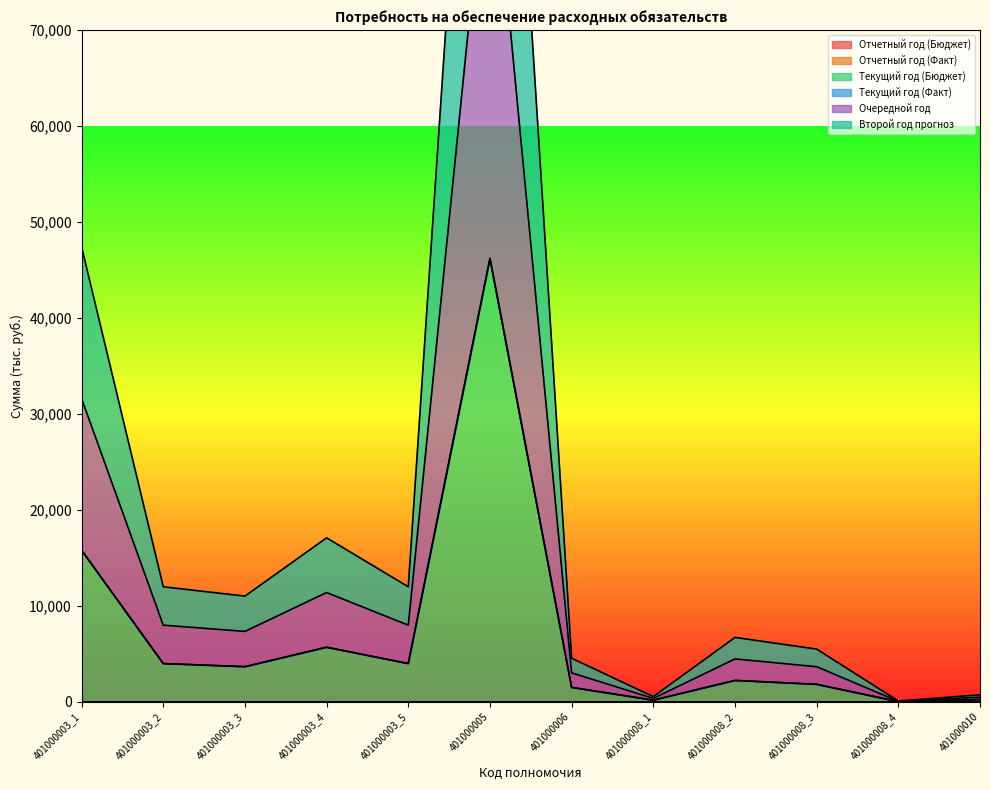

At which label does Текущий год (Бюджет) reach its peak?

401000005